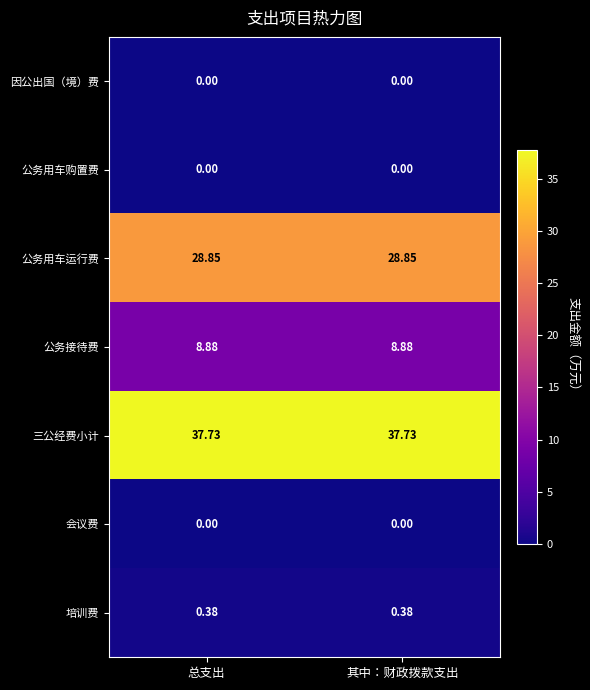

What is the total value across all series at 其中：财政拨款支出?

75.8